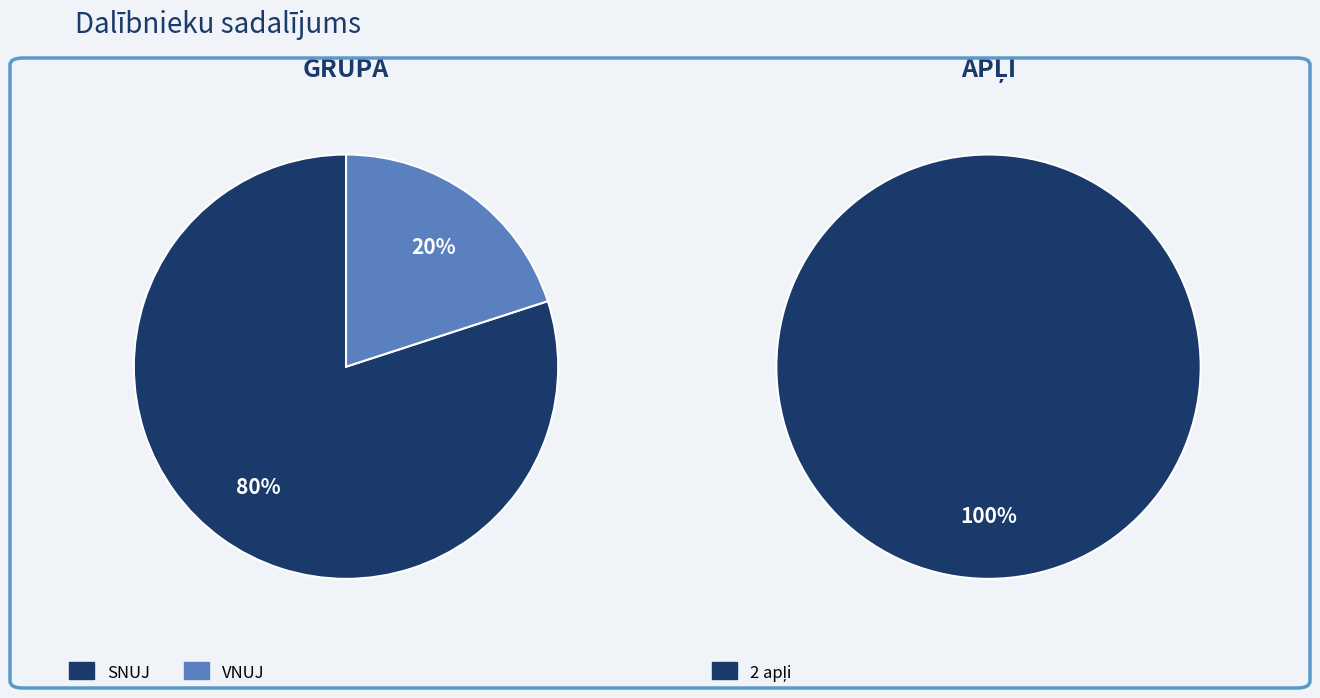

How many slices are in this pie chart?

2